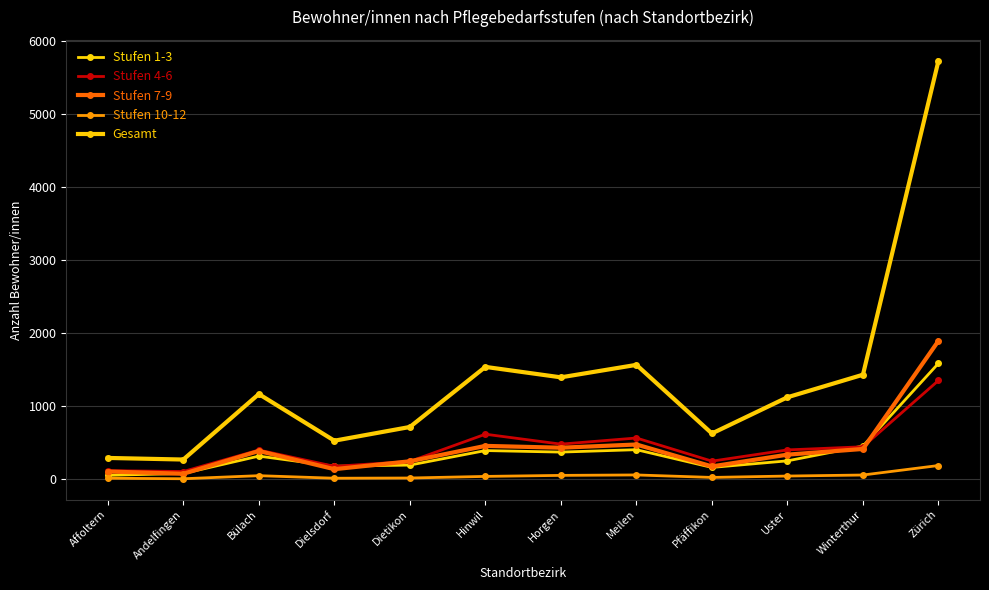

List the labels in order of Stufen 1-3 value, largest first.

Zürich, Winterthur, Meilen, Hinwil, Horgen, Bülach, Uster, Dietikon, Dielsdorf, Pfäffikon, Andelfingen, Affoltern